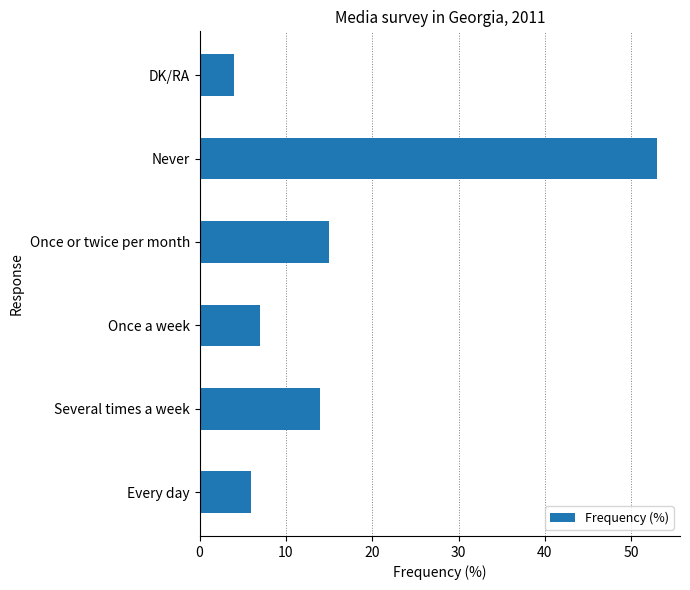

List the labels in order of value, smallest first.

DK/RA, Every day, Once a week, Several times a week, Once or twice per month, Never